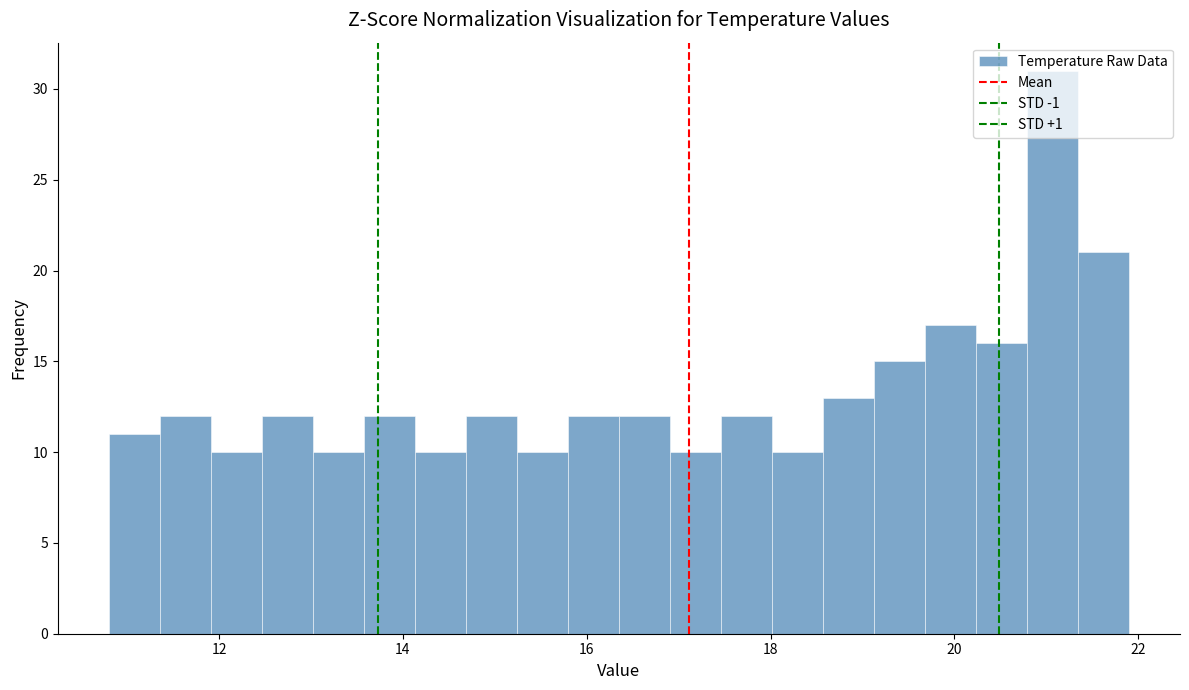

Around what value on the x-axis is the tallest bar? Give the approximate position of its centre, as read against the axis.

21.0